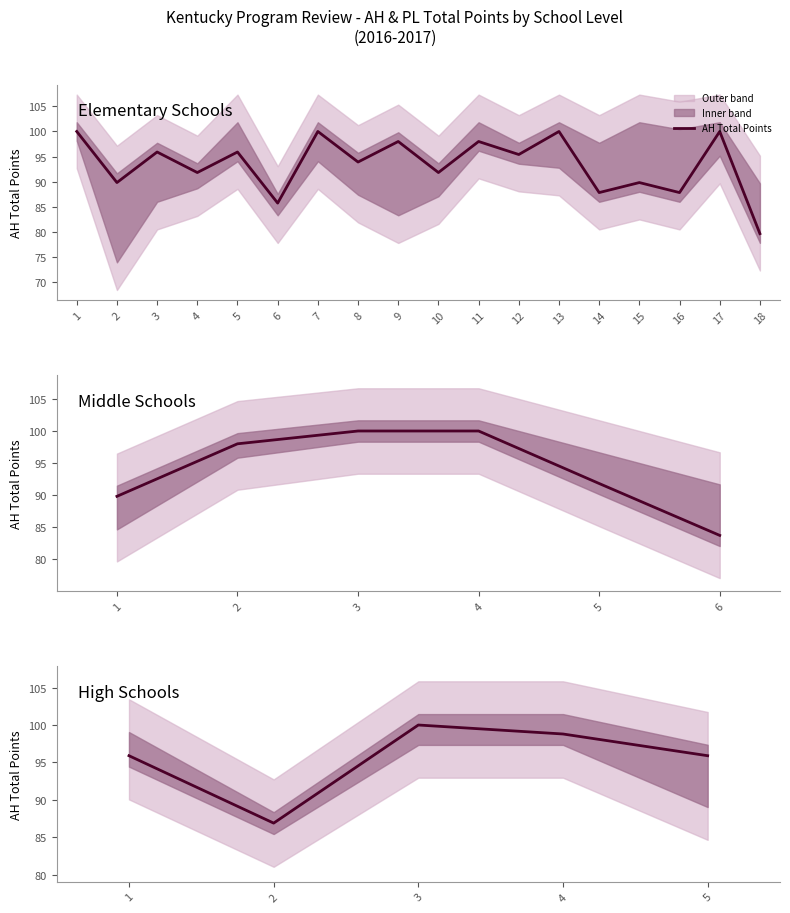

How many points are higher than both their immediate neighbors (excluding endpoints)?

1